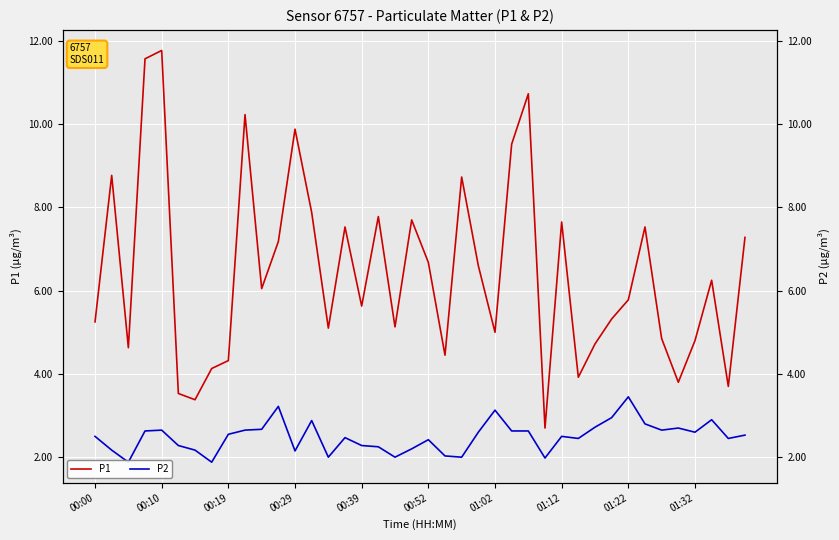

What is the lowest value of the P2 series?

1.9